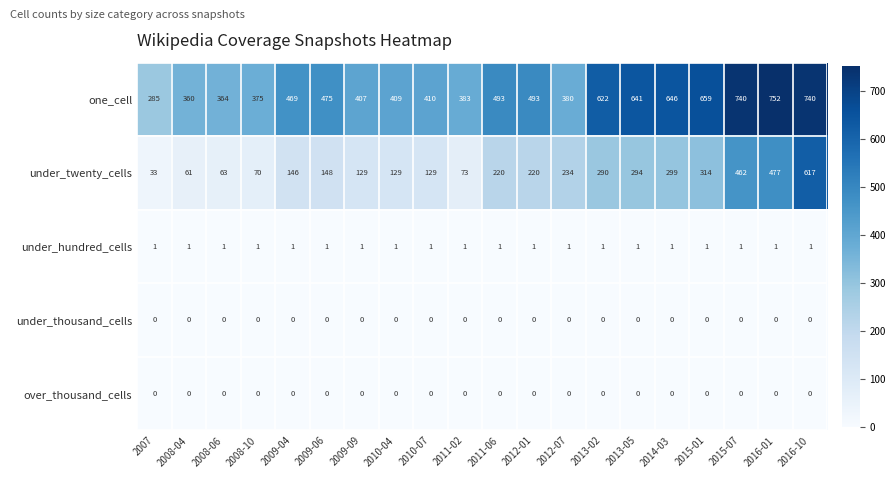

What is the approximate value of one_cell at 2012-07, to the nearest 10?

380